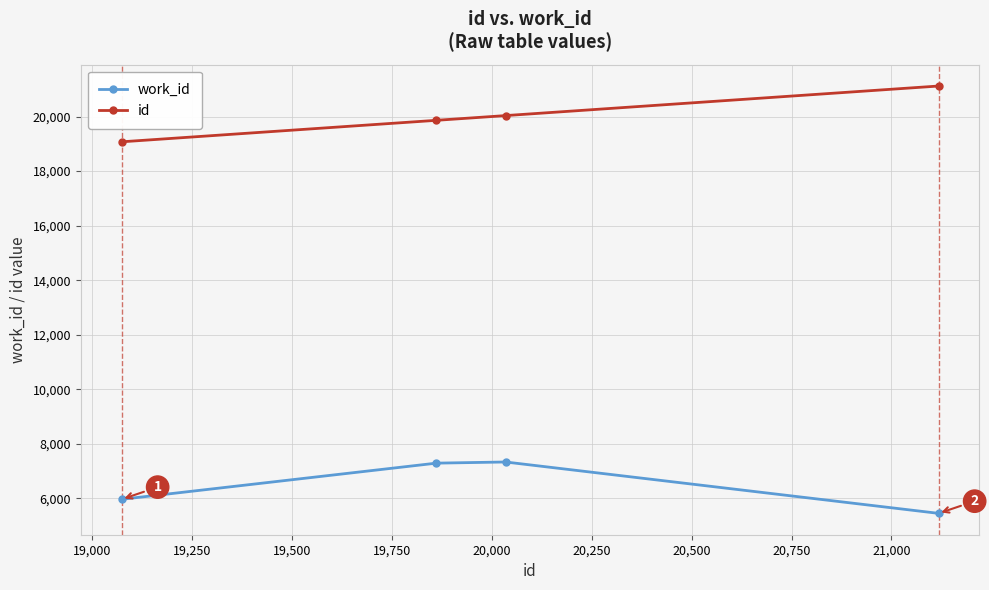

True or false: work_id has more than 1 points higher than both neighbors.

False